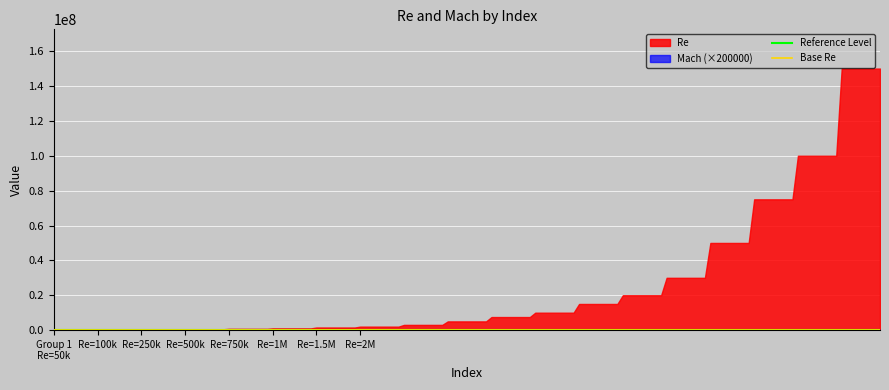

Which series has the largest total across all categories?

Re